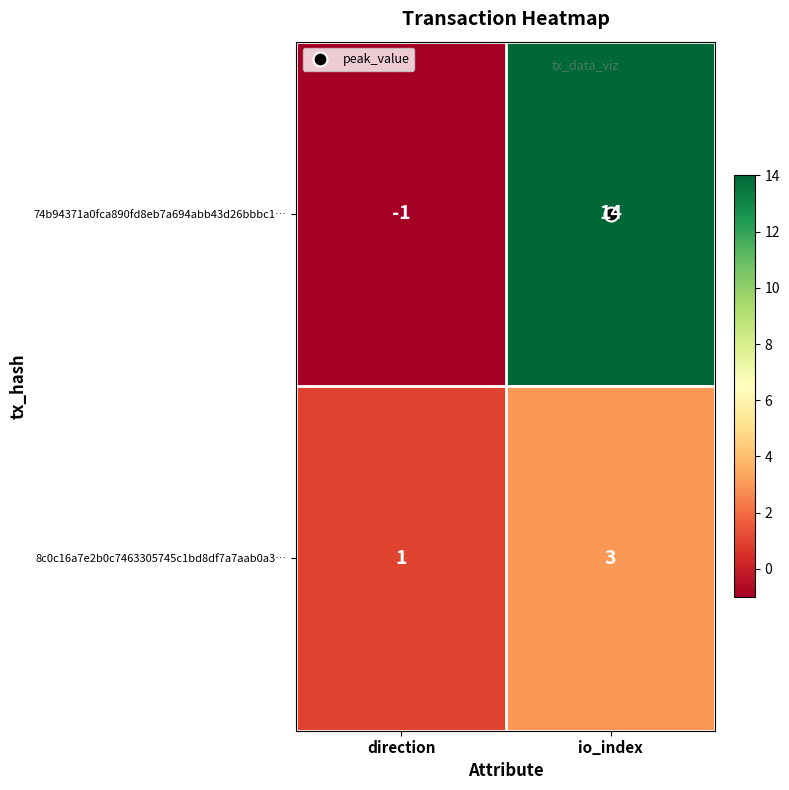

At which category is the sum across all series the highest?

io_index